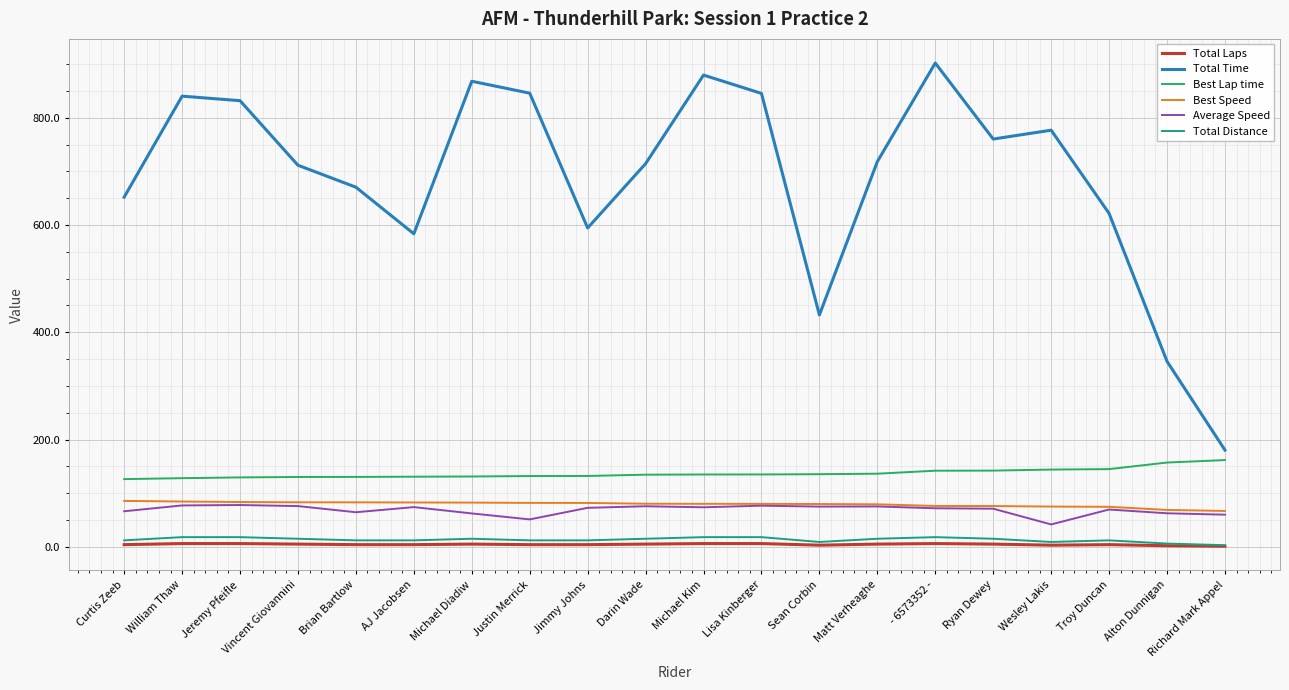

True or false: Total Distance and Best Speed intersect in this chart.

False